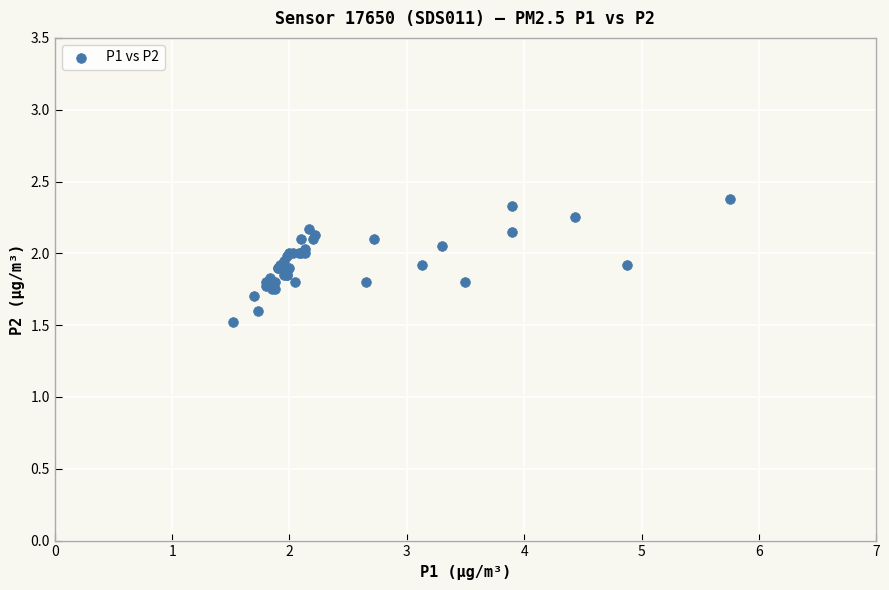

What Y value in the scatter plot is closest to 1?

1.5